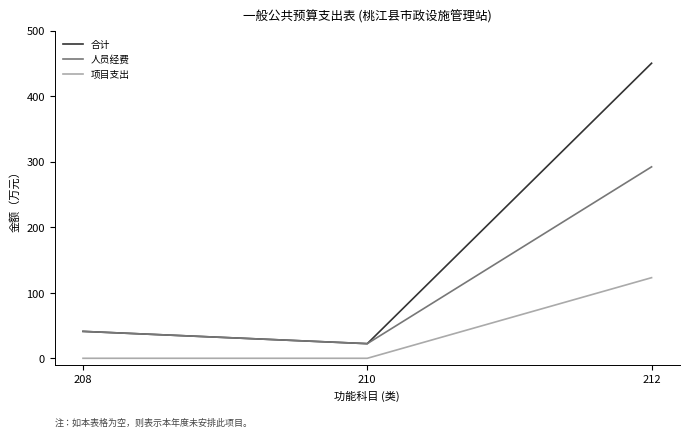

Read the 合计 value at 212.

450.2